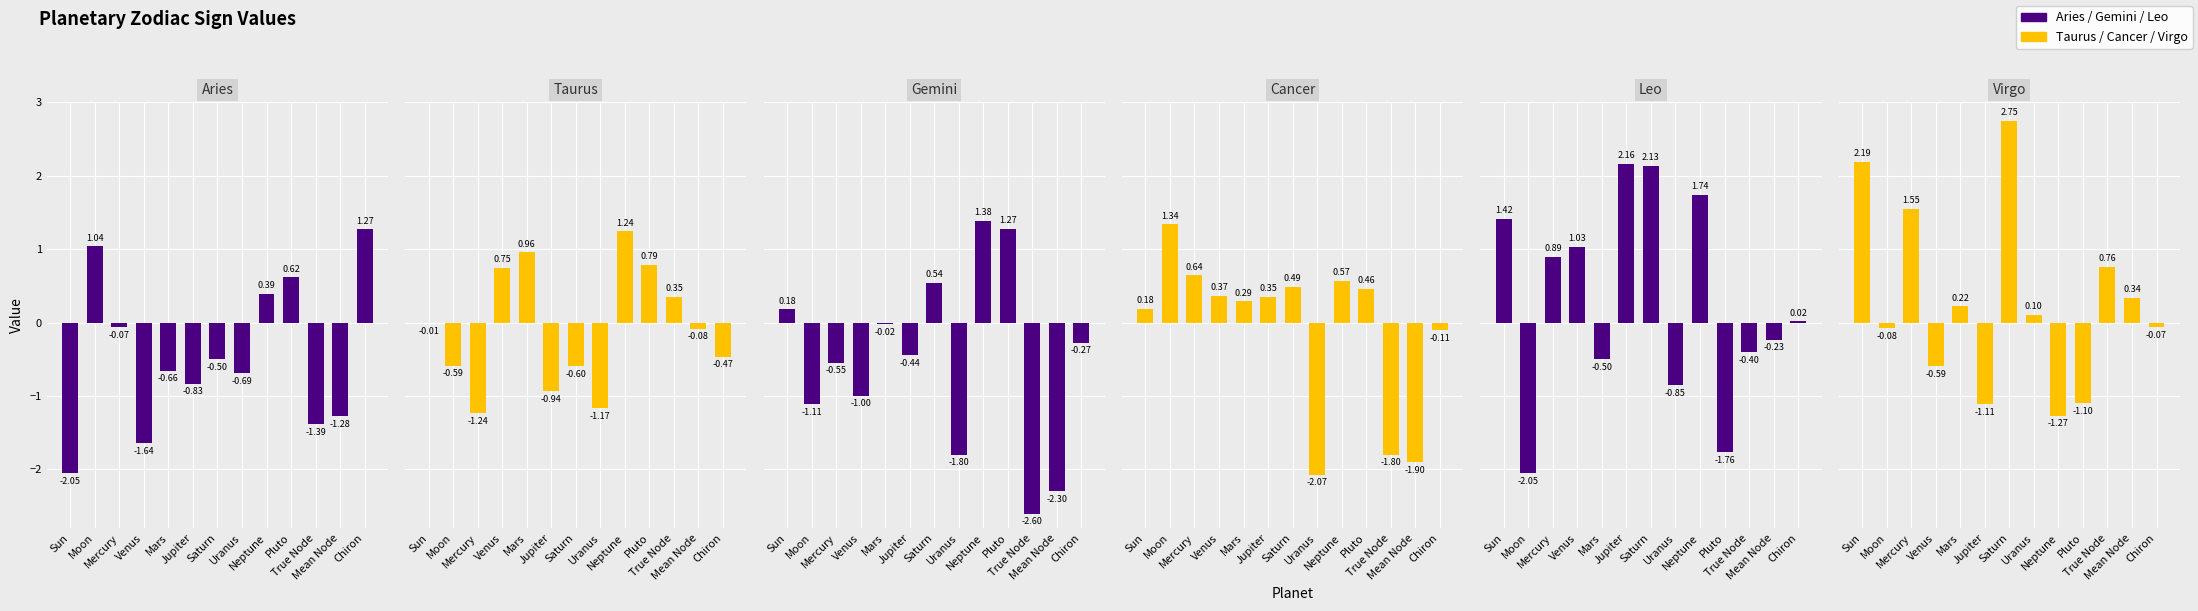

Which series has the largest total across all categories?

Virgo